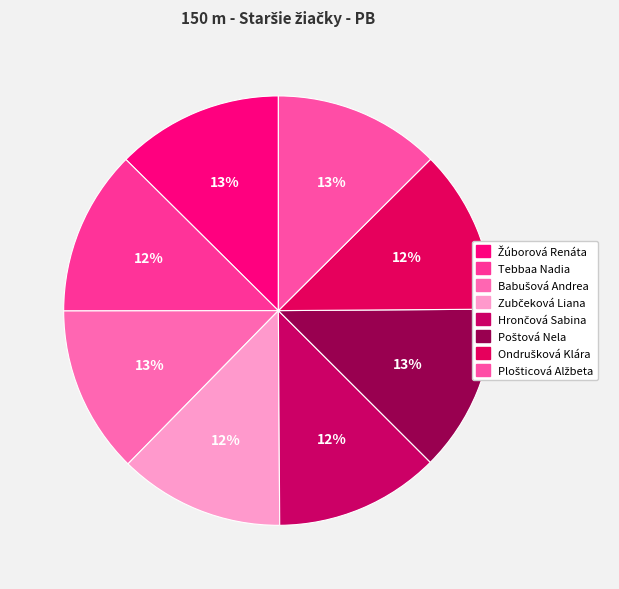

Count the number of slices in the pie.

8